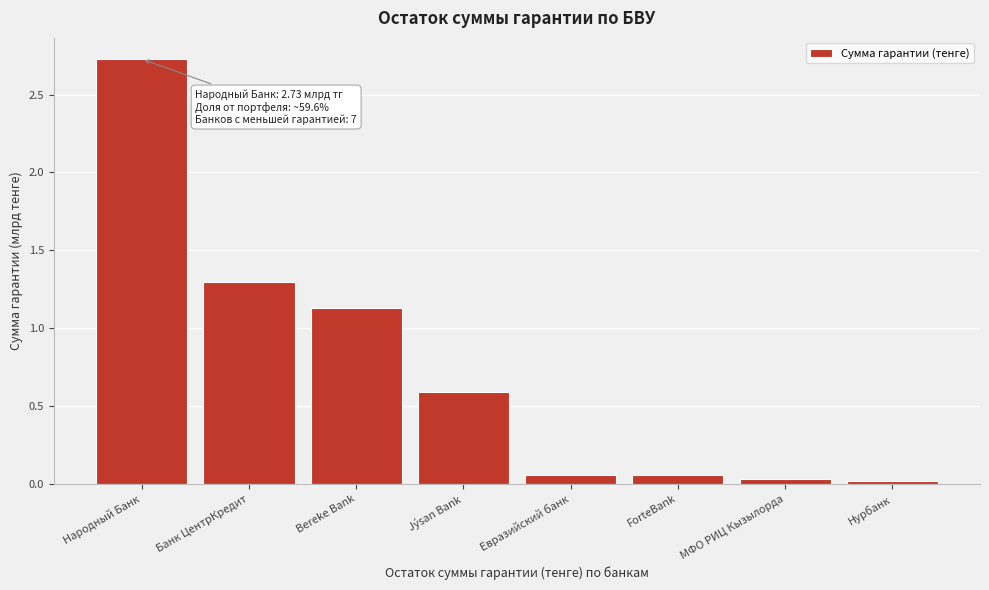

What is the average value?

0.7